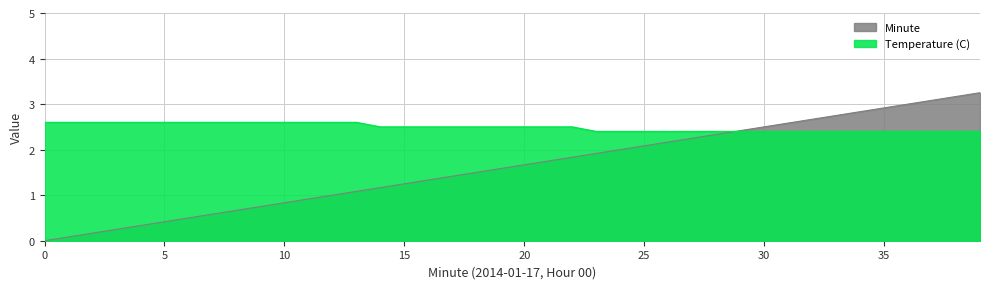

Reading left to right, extract all data points from this chart.

Temperature (C): 2.6	2.6	2.6	2.6	2.6	2.6	2.6	2.6	2.6	2.6	2.6	2.6	2.6	2.6	2.5	2.5	2.5	2.5	2.5	2.5	2.5	2.5	2.5	2.4	2.4	2.4	2.4	2.4	2.4	2.4	2.4	2.4	2.4	2.4	2.4	2.4	2.4	2.4	2.4	2.4
Minute: 0.0	0.1	0.2	0.2	0.3	0.4	0.5	0.6	0.7	0.8	0.8	0.9	1.0	1.1	1.2	1.2	1.3	1.4	1.5	1.6	1.7	1.8	1.8	1.9	2.0	2.1	2.2	2.2	2.3	2.4	2.5	2.6	2.7	2.8	2.8	2.9	3.0	3.1	3.2	3.2